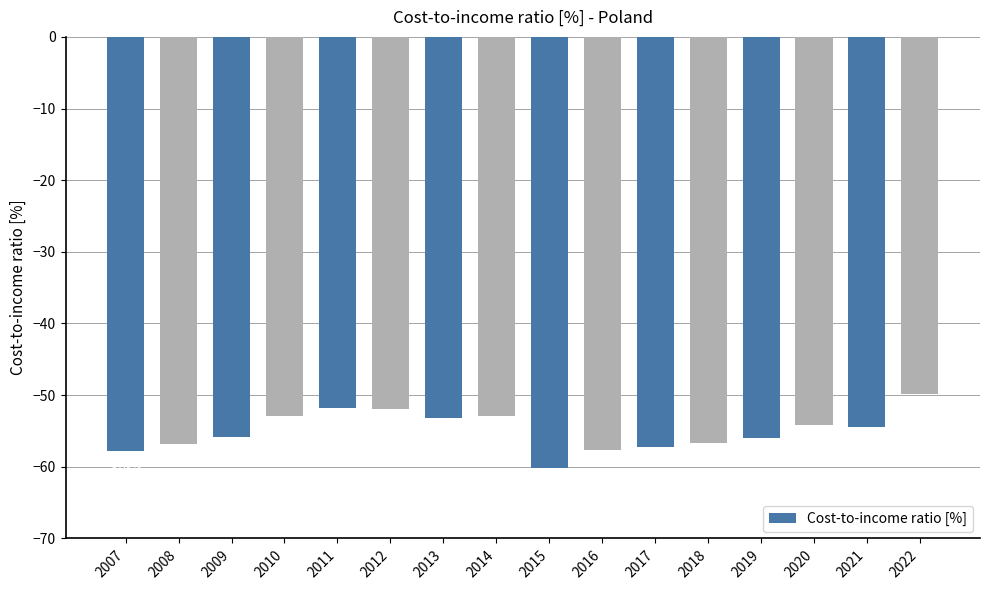

Read the value at 2019.

-56.0